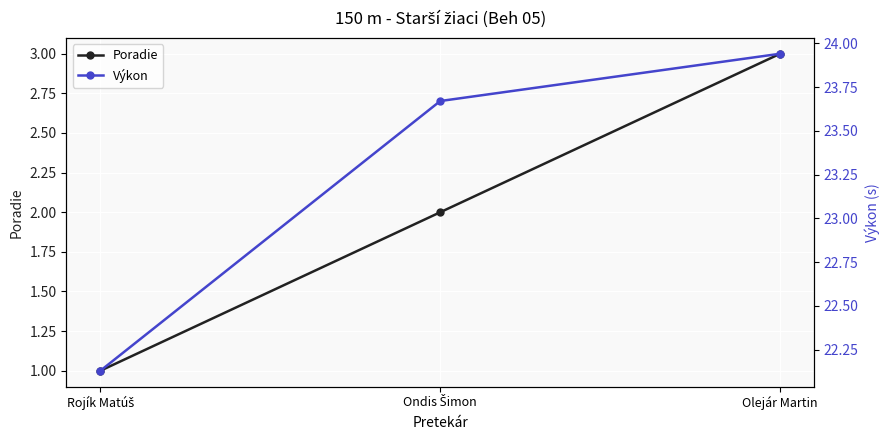

Reading right to left, what are all the values shown in this chart?

Poradie: 3.0	2.0	1.0
Výkon: 23.9	23.7	22.1